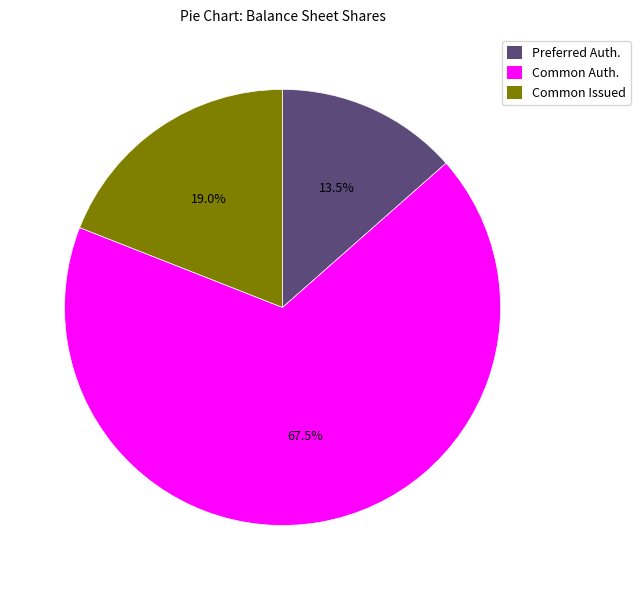

Between Common Issued and Preferred Auth., which is larger?

Common Issued